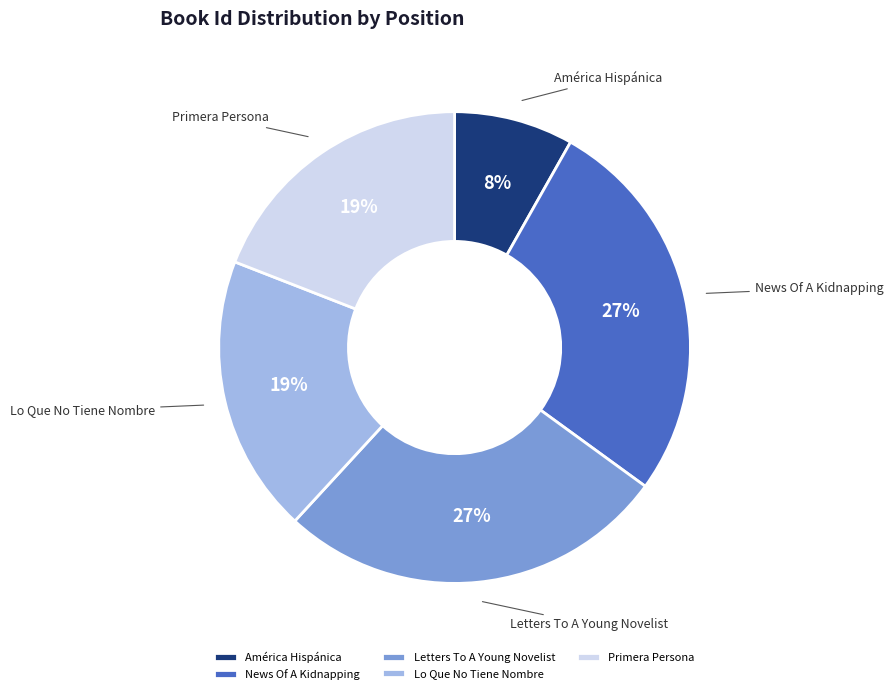

To the nearest percent, what percentage of the pie is Lo Que No Tiene Nombre?

19%